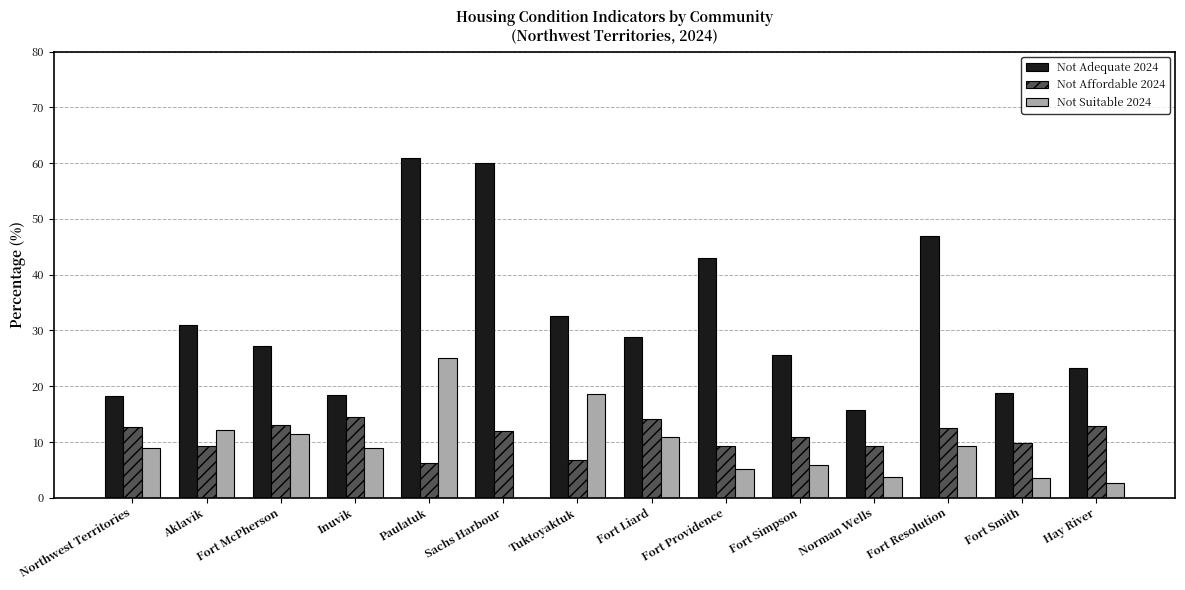

Is the value of Not Adequate 2024 at Paulatuk greater than the value of Not Affordable 2024 at Fort Simpson?

Yes